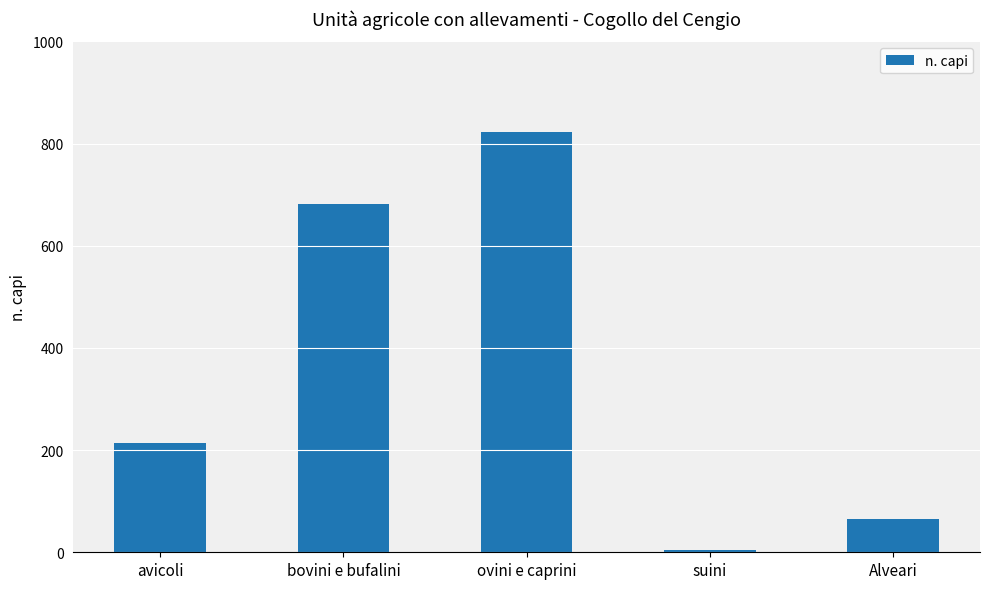

How many bars are there in total?

5